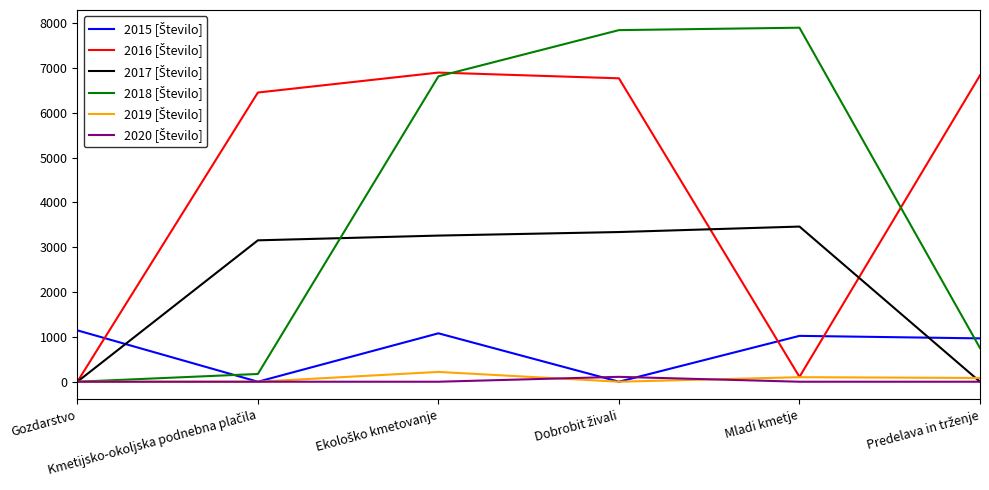

What is the difference between the highest and lowest values at Mladi kmetje?

7897